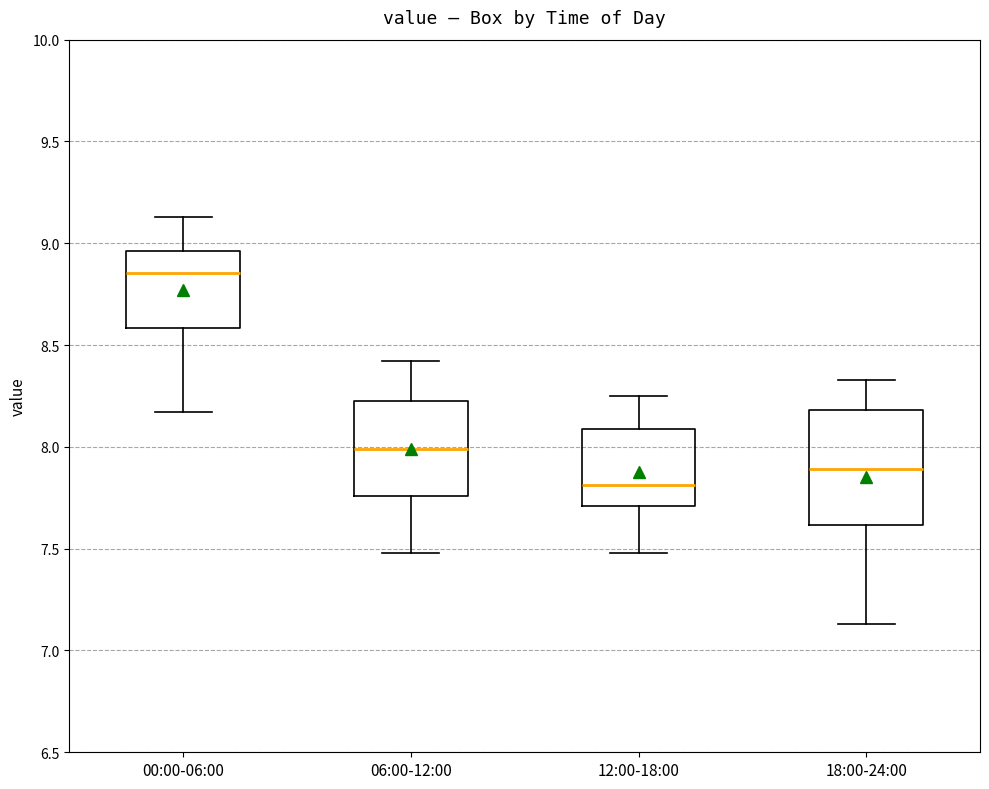

Reading left to right, transcribe this box plot: for each box, give where its median line is, the range the box spans, and where its two whiskers end, as read against the y-axis. The values are not printed on the chart, so give them approximately, as read against the axis.

00:00-06:00: median 8.85, box 8.60 to 8.95, whiskers 8.15 to 9.15
06:00-12:00: median 8.00, box 7.75 to 8.25, whiskers 7.50 to 8.40
12:00-18:00: median 7.80, box 7.70 to 8.10, whiskers 7.50 to 8.25
18:00-24:00: median 7.90, box 7.60 to 8.20, whiskers 7.15 to 8.35